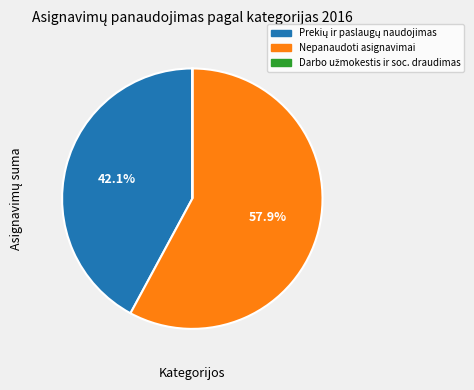

Is there any slice that represents more than half of the pie?

Yes